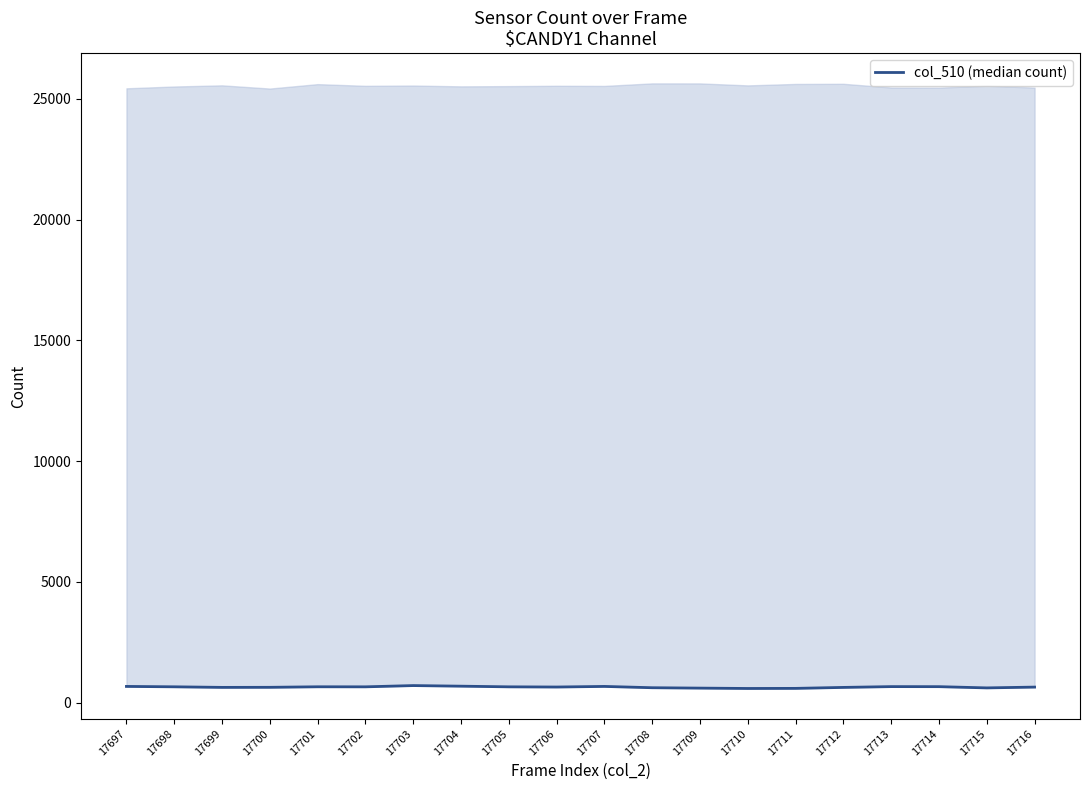

What is the difference between the second highest and second lowest values?

91